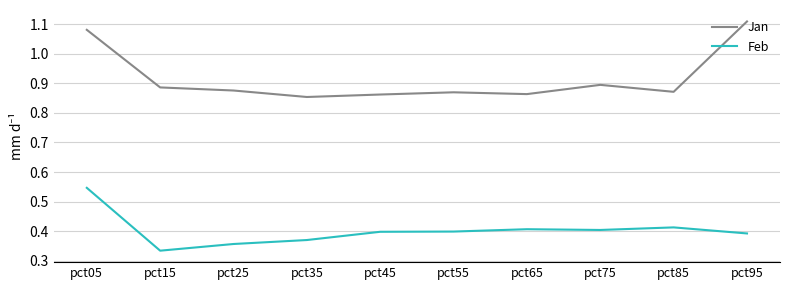

Rank the series at pct85 from lowest to highest value.

Feb, Jan